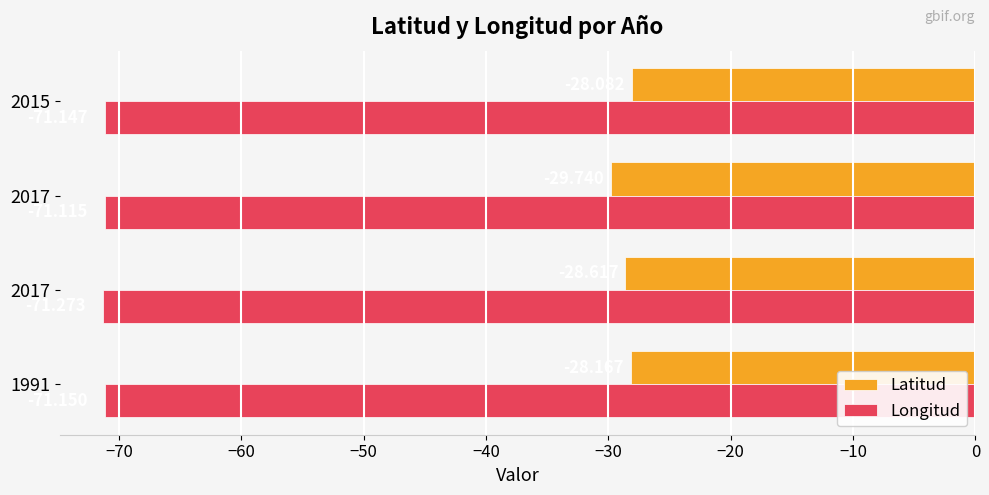

Count the number of data series in this chart.

2